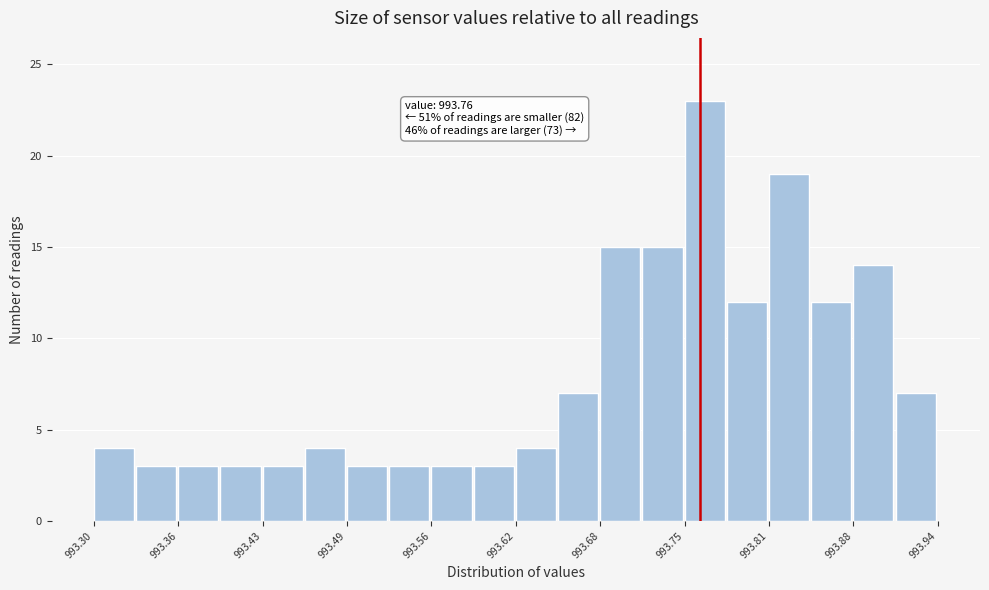

Read against the x-axis, roughly where is the centre of the tallest bar?

993.76